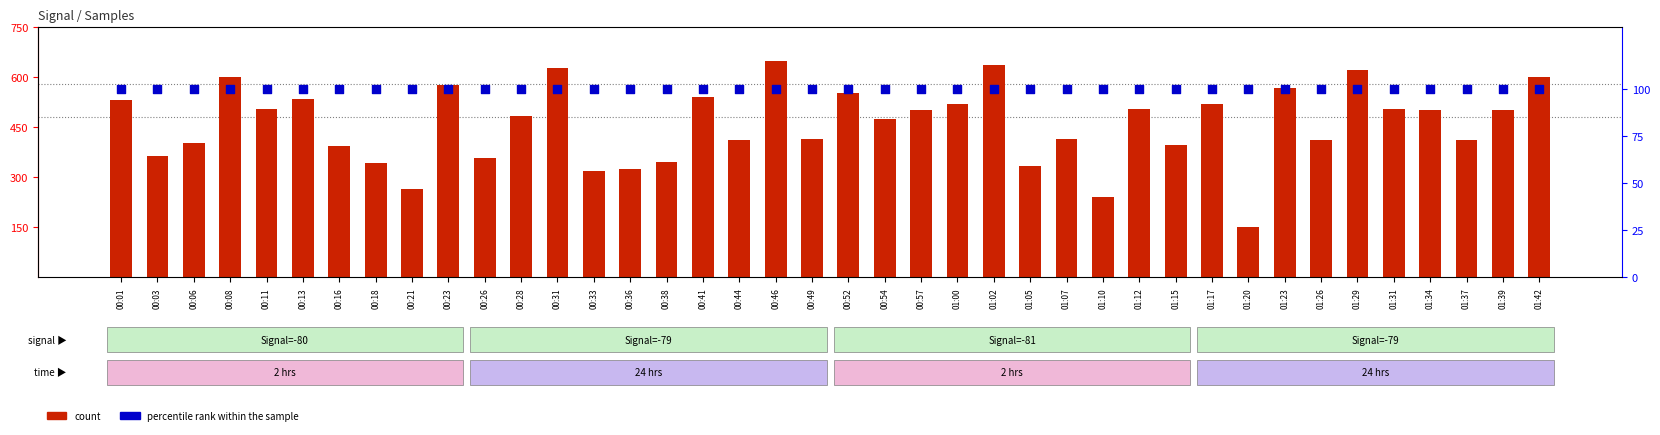

At which category is the sum across all series the highest?

00:46